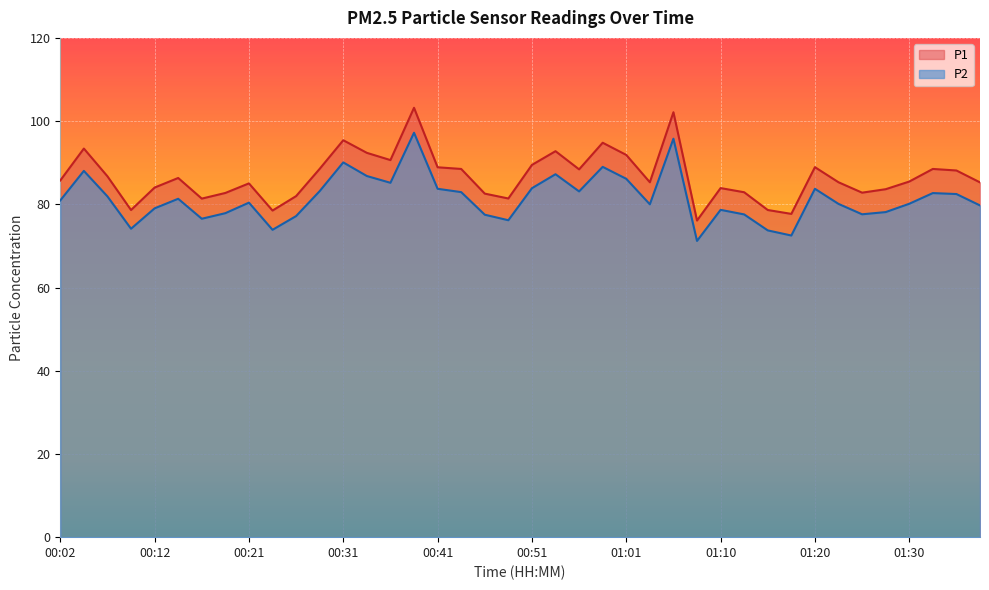

Is it true that P1 equals 28.8 at 01:01?

False